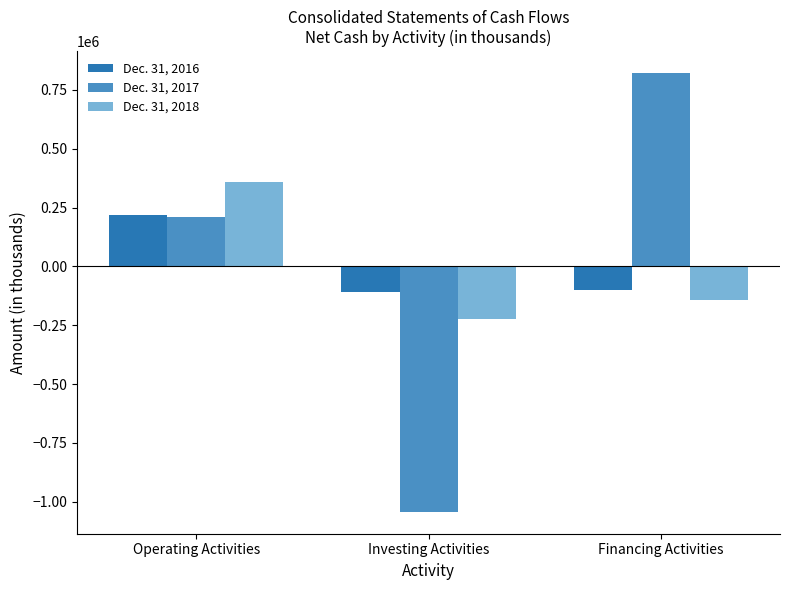

At which label is Dec. 31, 2016 closest to 54973?

Financing Activities